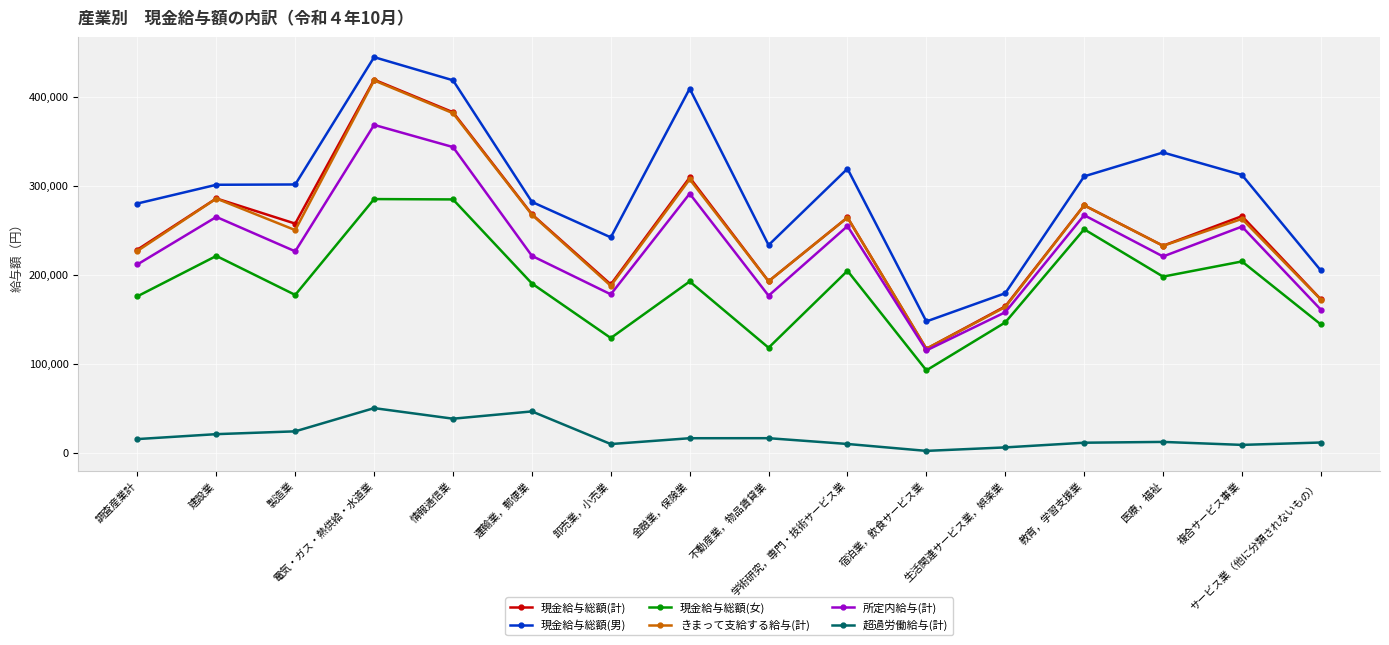

True or false: 所定内給与(計) has more than 0 interior local peaks.

True